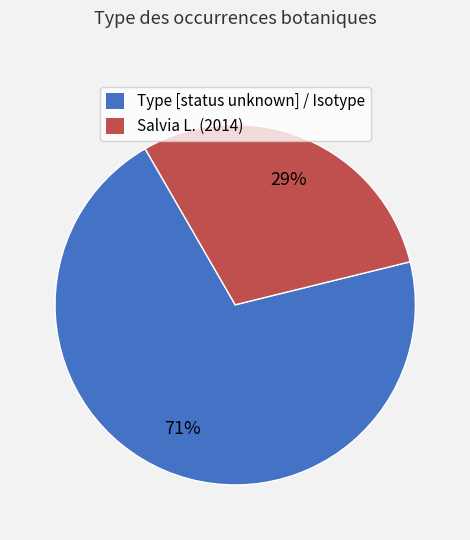

Is there any slice that represents more than half of the pie?

Yes